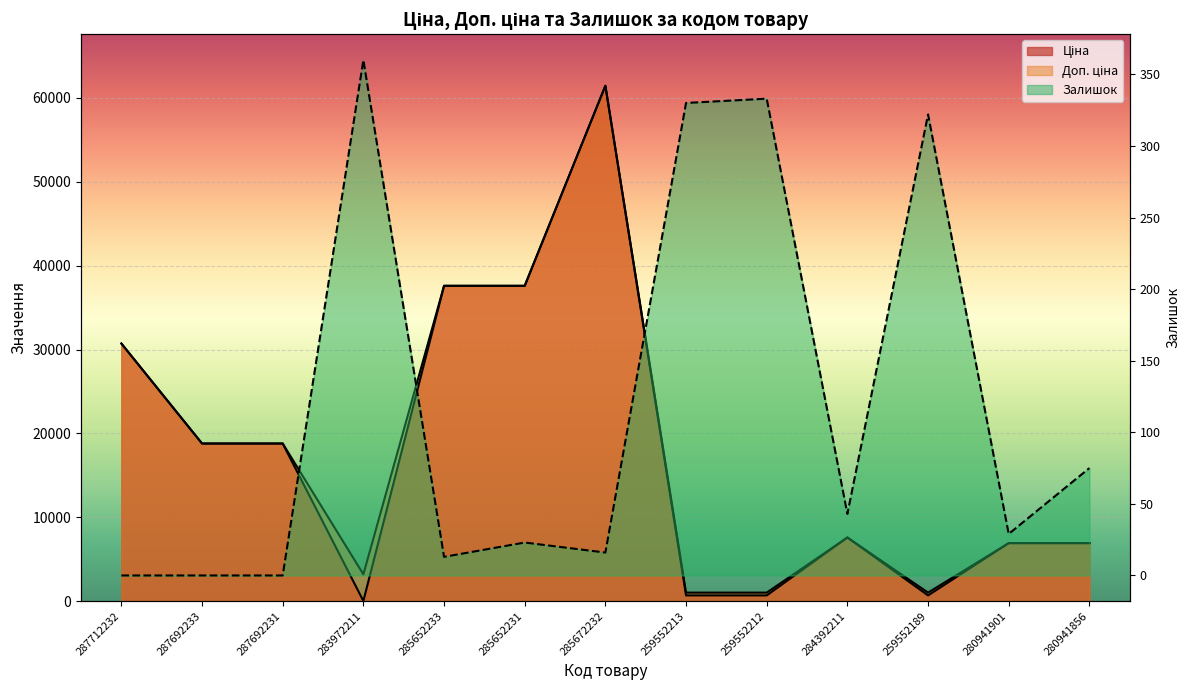

Reading left to right, extract all data points from this chart.

Ціна: 30717.1	18796.8	18796.8	32.0	37593.6	37593.6	61434.3	693.7	693.7	7596.5	693.7	6925.7	6925.7
Доп. ціна: 30717.1	18796.8	18796.8	3205.0	37593.6	37593.6	61434.3	1024.6	1024.6	7596.5	1024.6	6925.7	6925.7
Залишок: 0.0	0.0	0.0	360.0	13.0	23.0	16.0	330.0	333.0	43.0	322.0	29.0	75.0